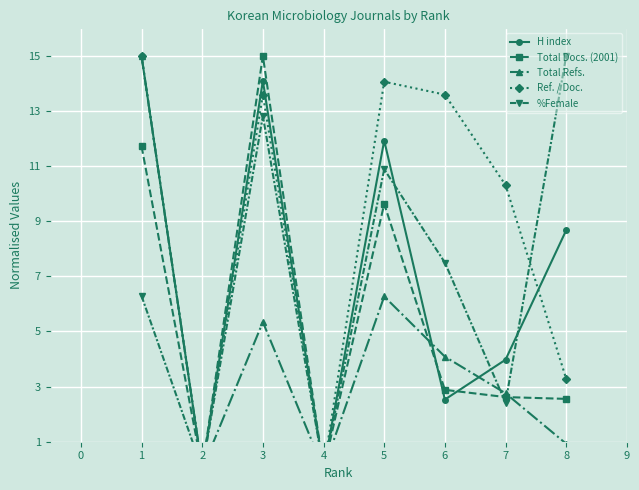

How many lines are shown in the chart?

5